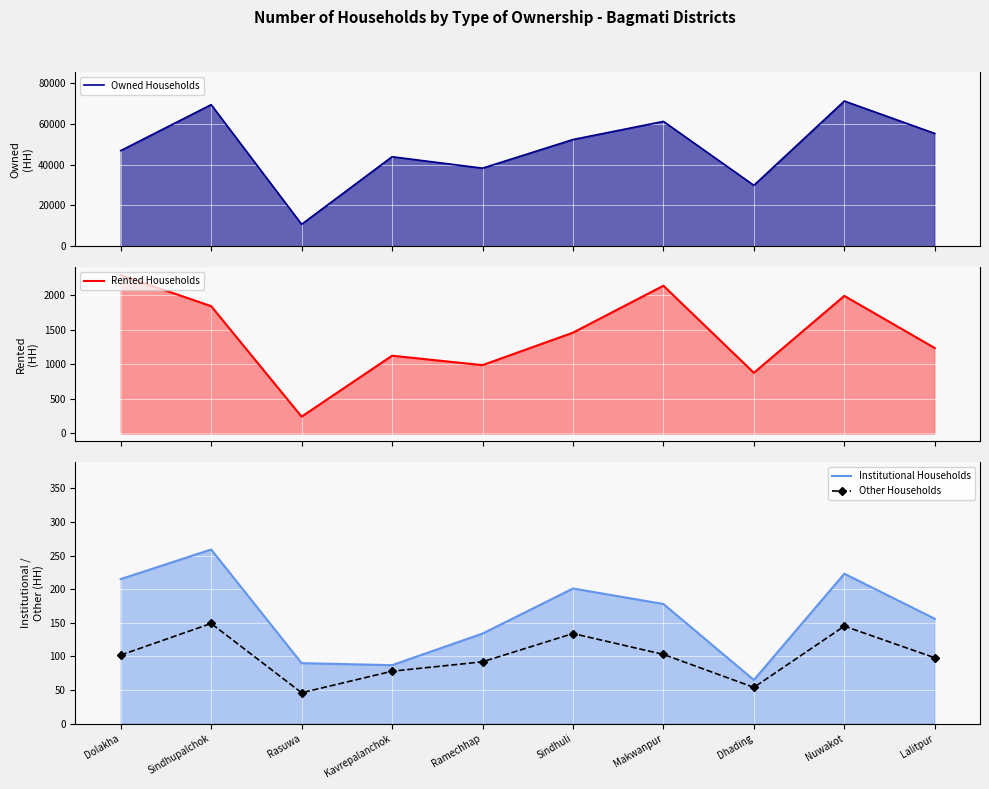

The value of Owned Households at Dhading is 12551. True or false?

False